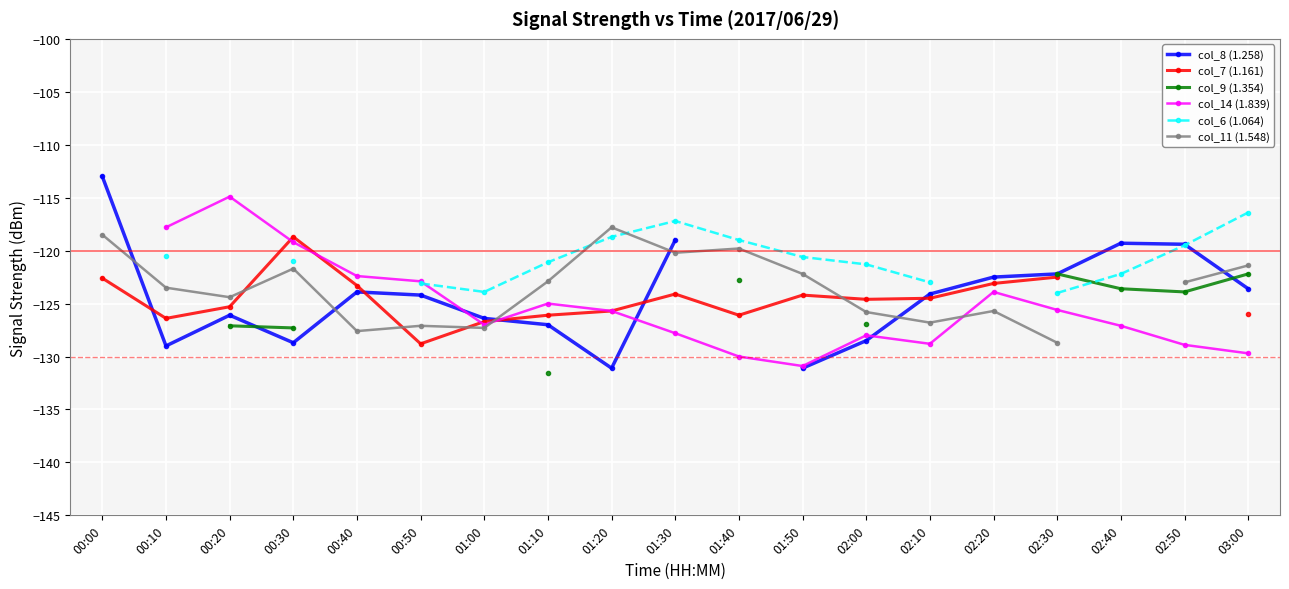

True or false: col_7 (1.161) and col_14 (1.839) intersect in this chart.

True